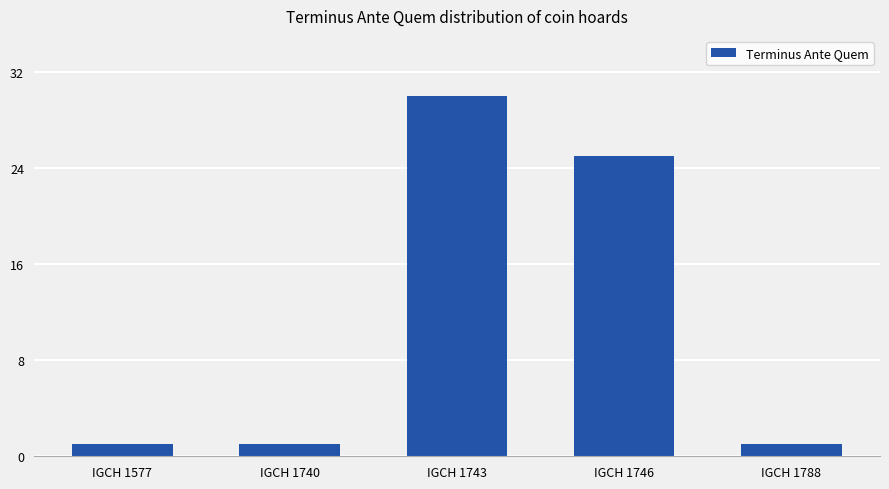

What is the value of the 3rd bar from the left?

30